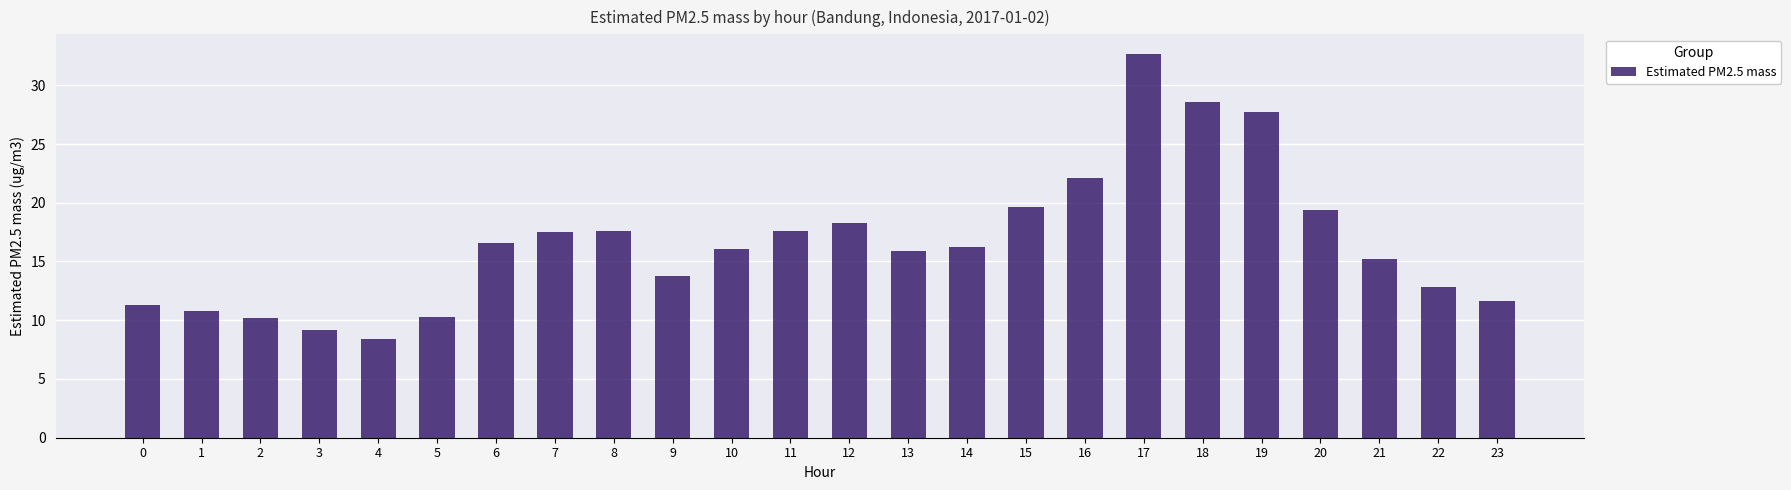

Does the chart contain stacked bars?

No